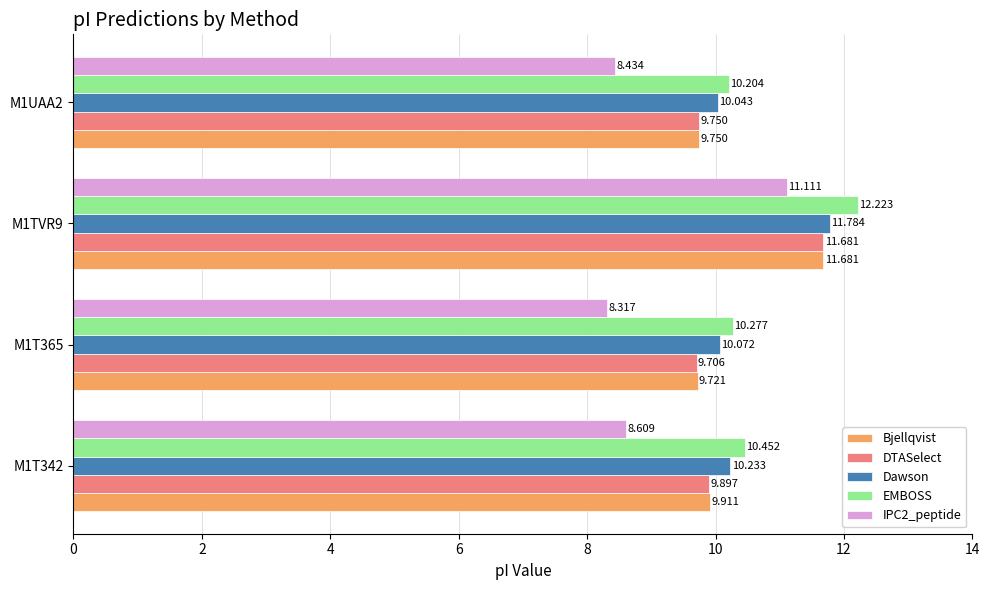

Is the value of IPC2_peptide at M1T342 greater than the value of DTASelect at M1TVR9?

No